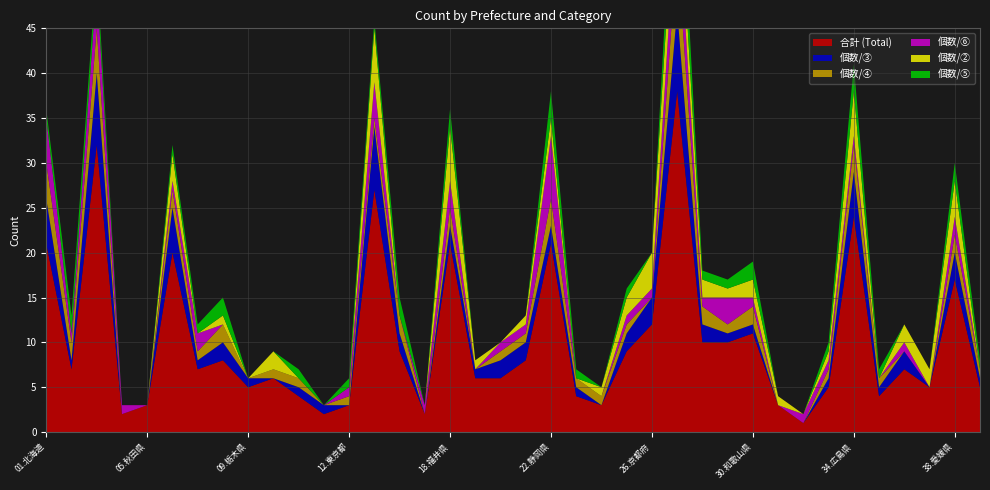

Reading left to right, transcribe all the data shown in this chart.

合計 (Total): 21	7	32	2	3	20	7	8	5	6	4	2	3	27	9	2	21	6	6	8	21	4	3	9	12	38	10	10	11	3	1	5	24	4	7	5	17	5
個数/③: 5	1	8	0	0	5	1	2	1	0	1	1	0	7	2	0	2	1	2	2	2	1	0	2	3	9	2	1	1	0	0	1	5	1	2	0	3	1
個数/④: 4	2	5	0	0	2	1	2	0	1	1	0	1	1	2	0	2	0	1	1	3	1	1	1	0	7	2	1	2	0	0	1	3	1	0	0	2	1
個数/⑥: 5	1	5	1	0	1	2	0	0	0	0	0	1	4	0	1	3	0	1	1	7	0	0	1	1	6	1	3	1	0	1	1	1	0	1	0	2	0
個数/②: 0	0	0	0	0	3	0	1	0	2	0	0	0	6	0	0	6	1	0	1	2	0	1	2	4	5	2	1	2	1	0	1	5	0	2	2	4	0
個数/⑤: 1	2	2	0	0	1	1	2	0	0	1	0	1	1	2	0	2	0	0	0	3	1	0	1	0	6	1	1	2	0	0	1	3	1	0	0	2	1